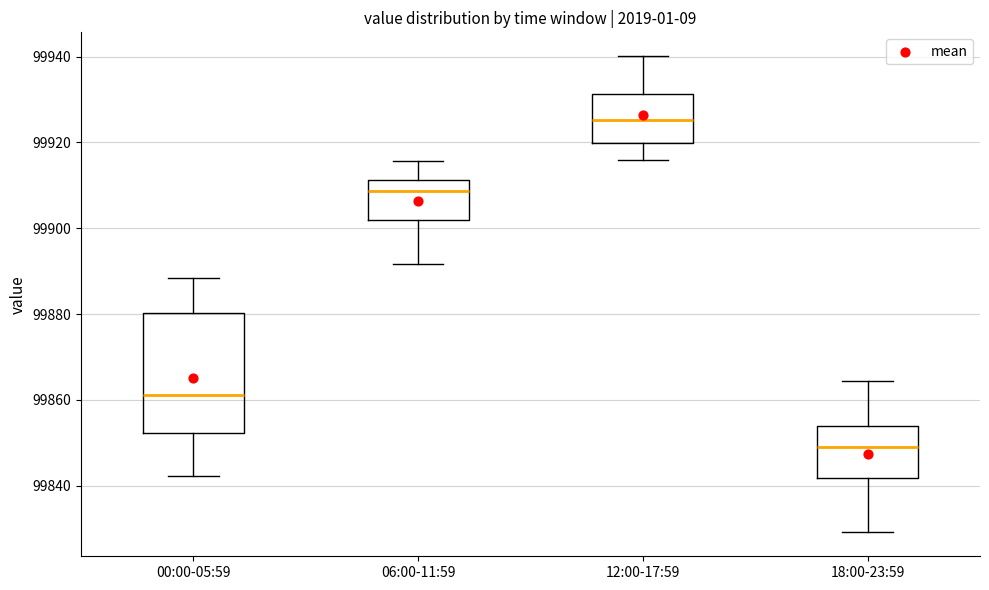

Which box is the tallest, from its lower edge to its upper edge?

00:00-05:59